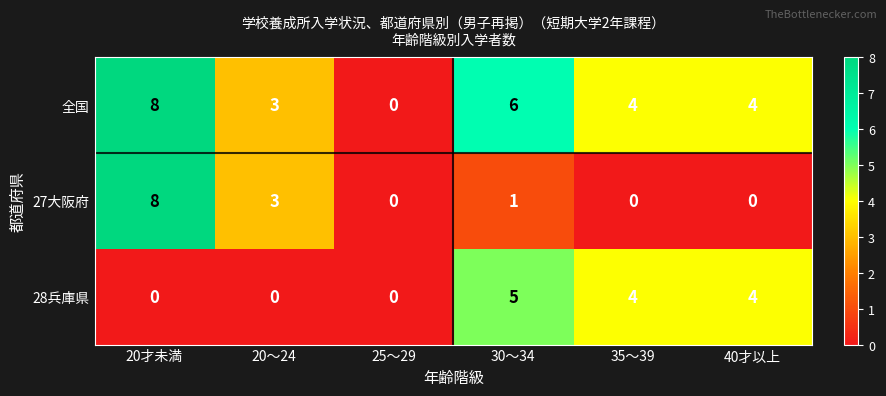

Count the 全国 values in the range 3 to 6.

4